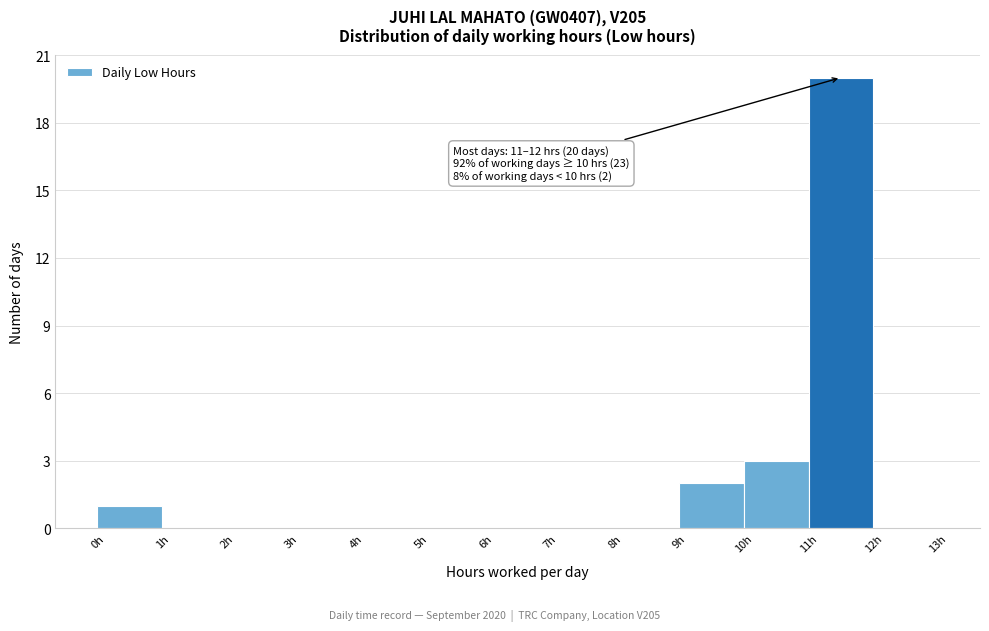

Over which range of the x-axis is the bar tallest?

11 to 12